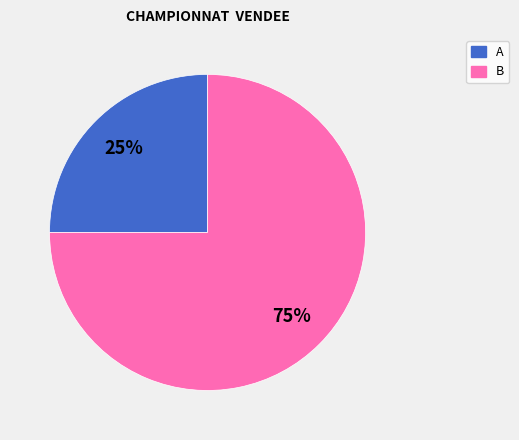

Which category accounts for the majority?

B